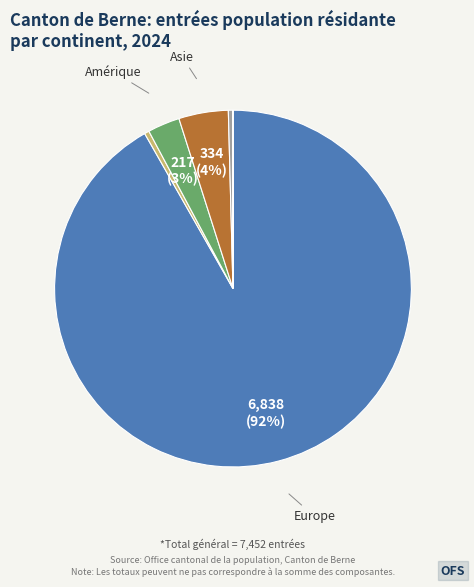

To the nearest percent, what is the average slice percentage?

17%